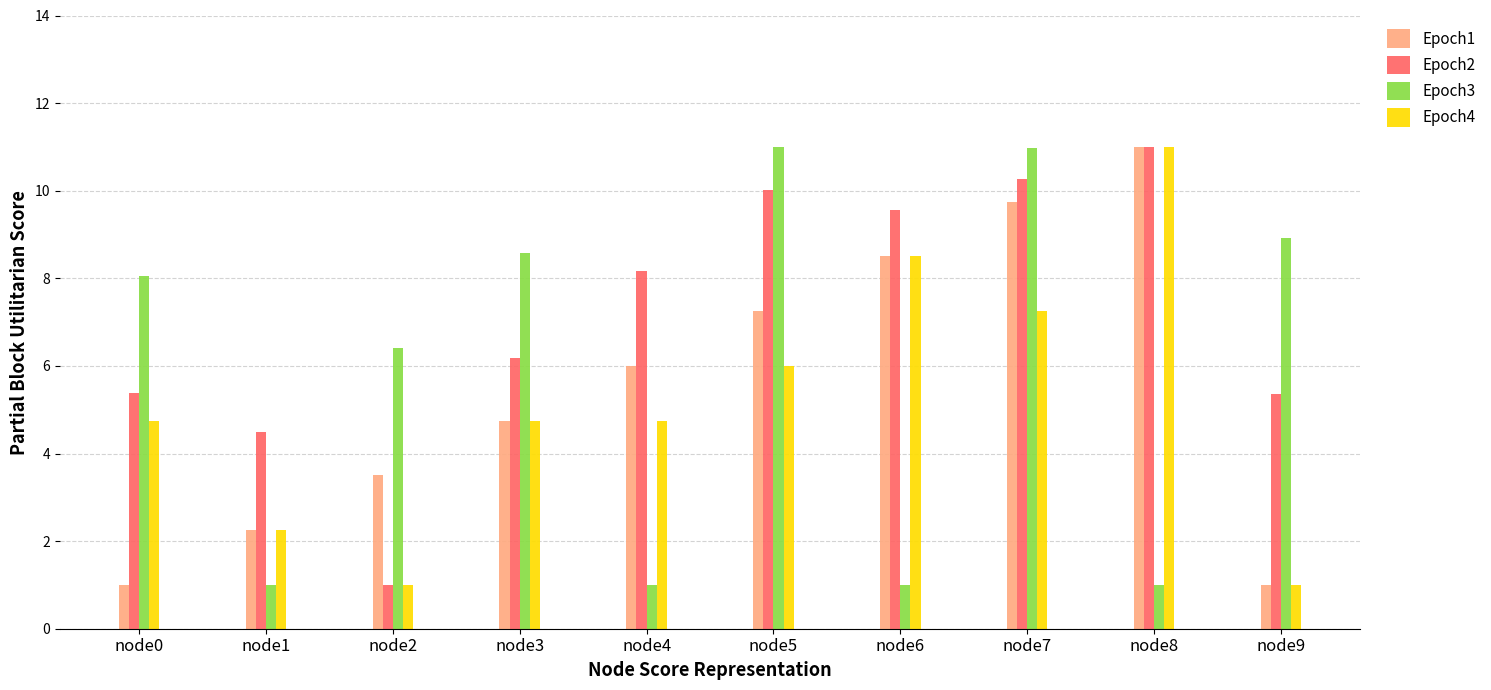

At which category is the sum across all series the highest?

node7